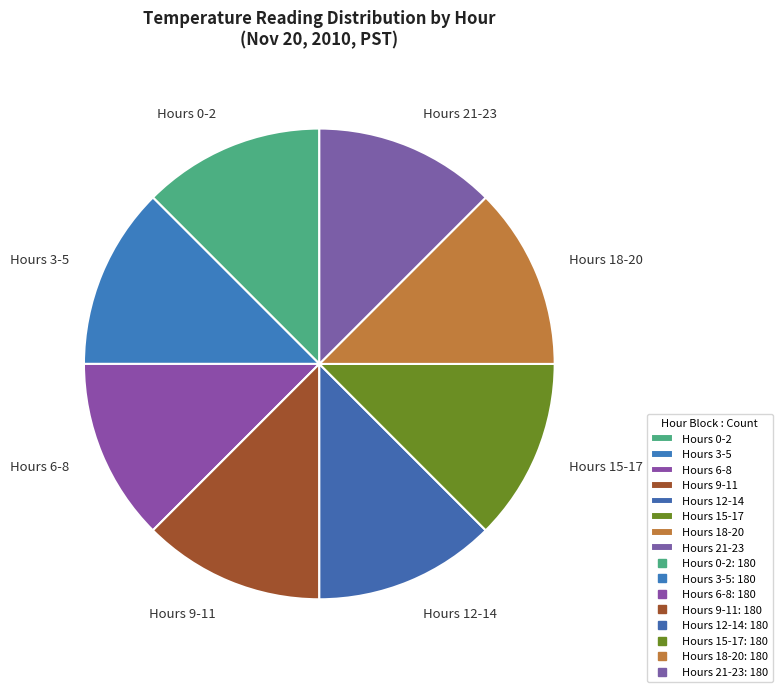

True or false: Hours 15-17 accounts for 1% of the total.

False